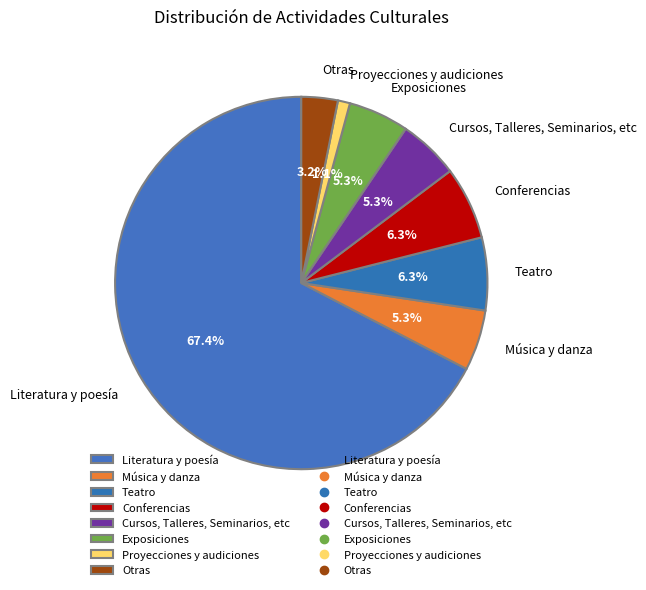

Between Teatro and Proyecciones y audiciones, which is larger?

Teatro